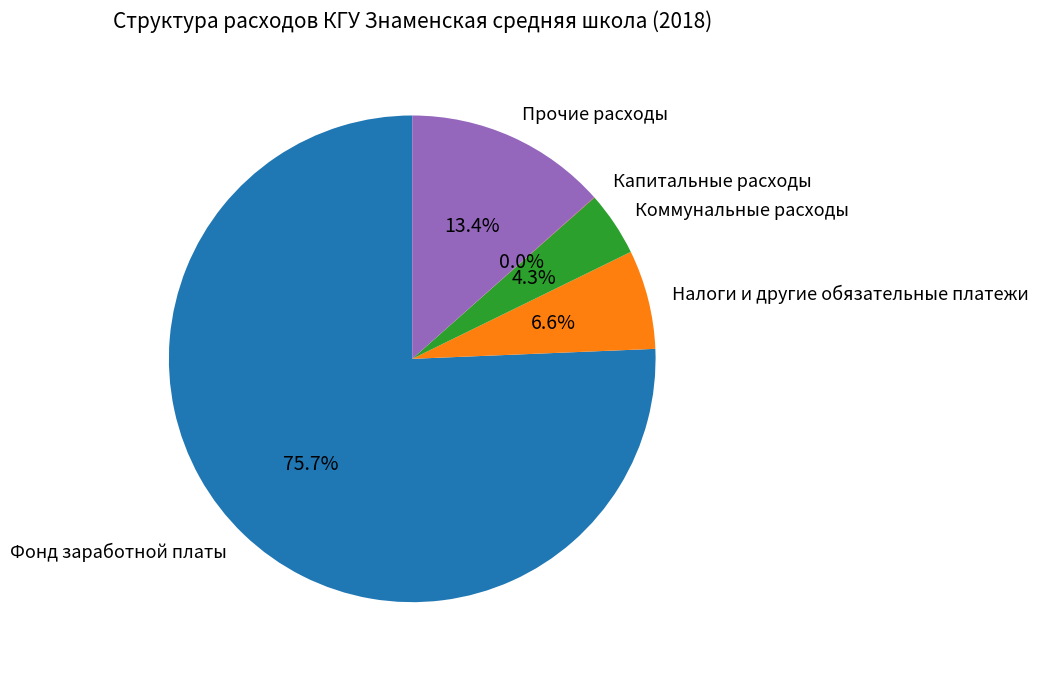

Between Фонд заработной платы and Коммунальные расходы, which is larger?

Фонд заработной платы